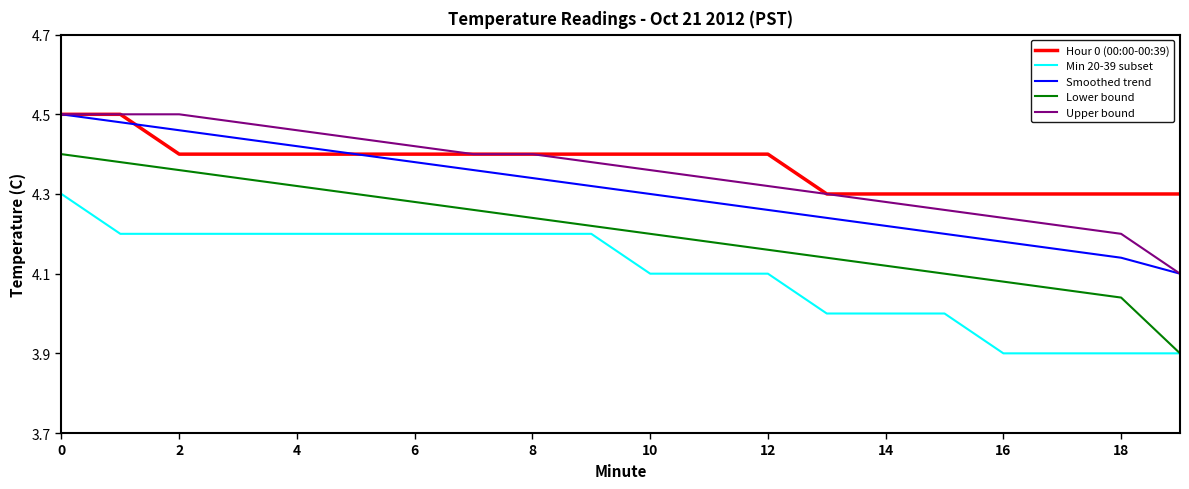

Which series has the largest range (max minus min)?

Lower bound